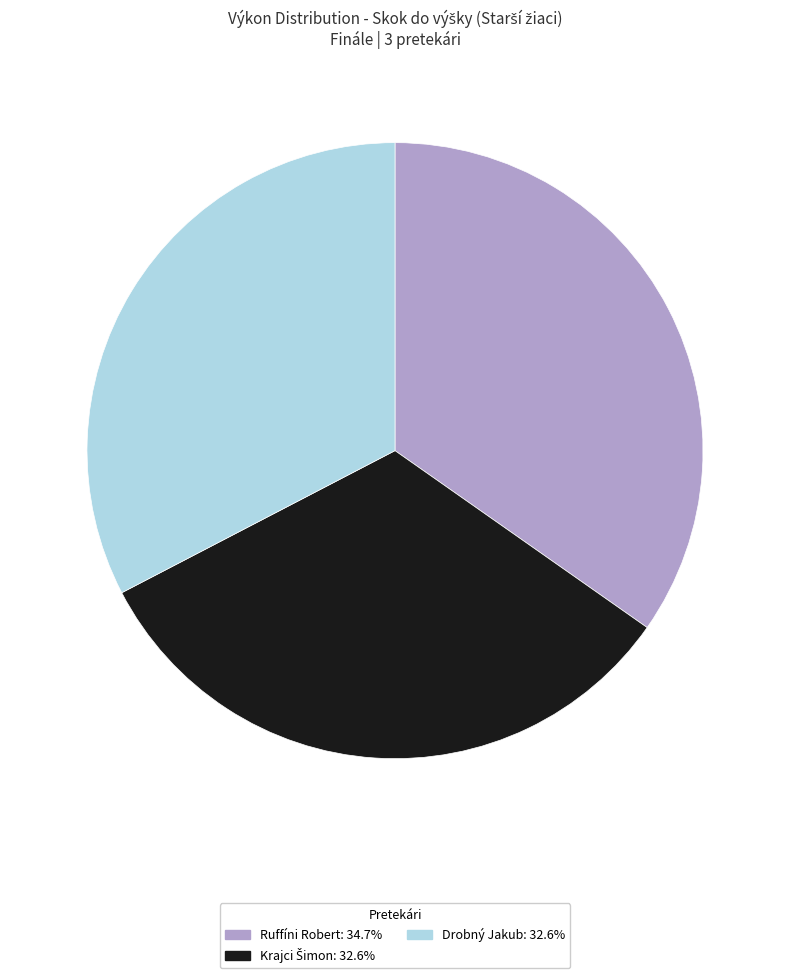

Does any single category account for the majority?

No